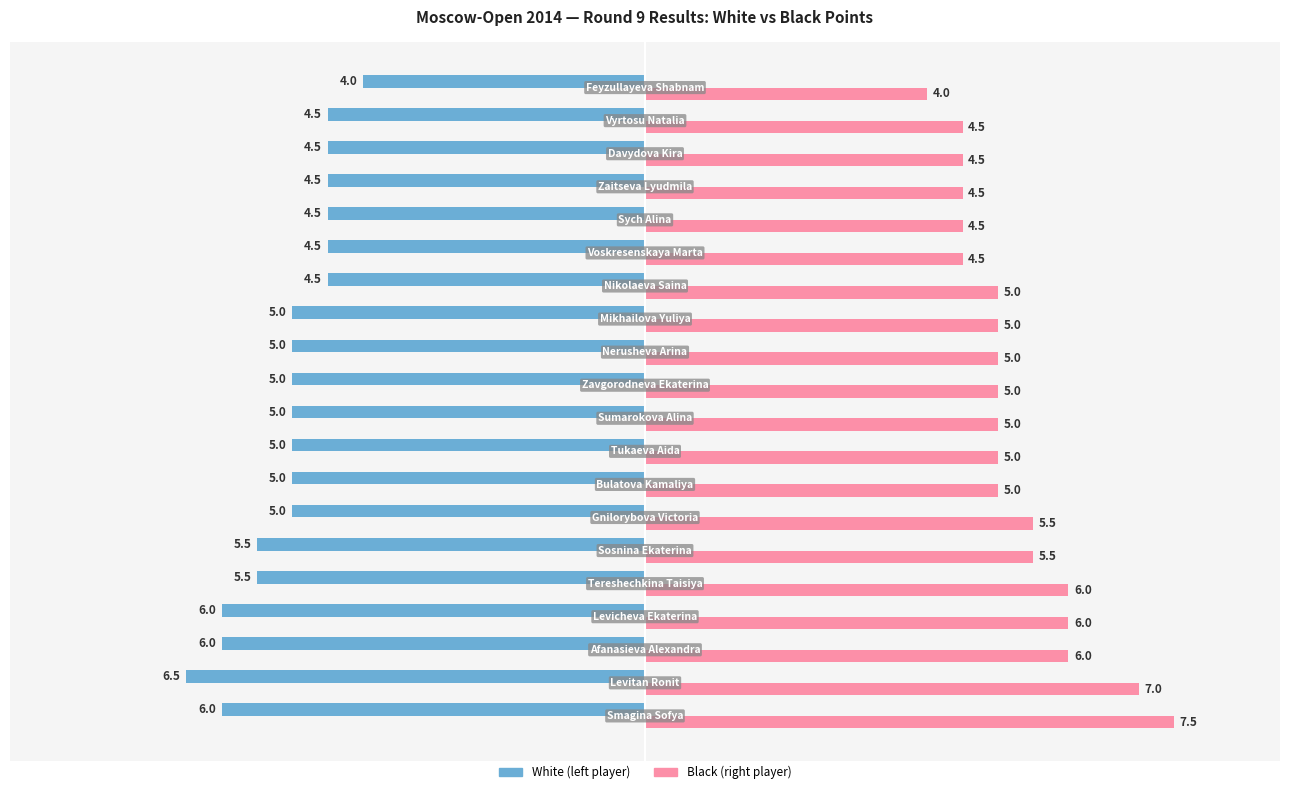

How many distinct data groups are displayed?

2